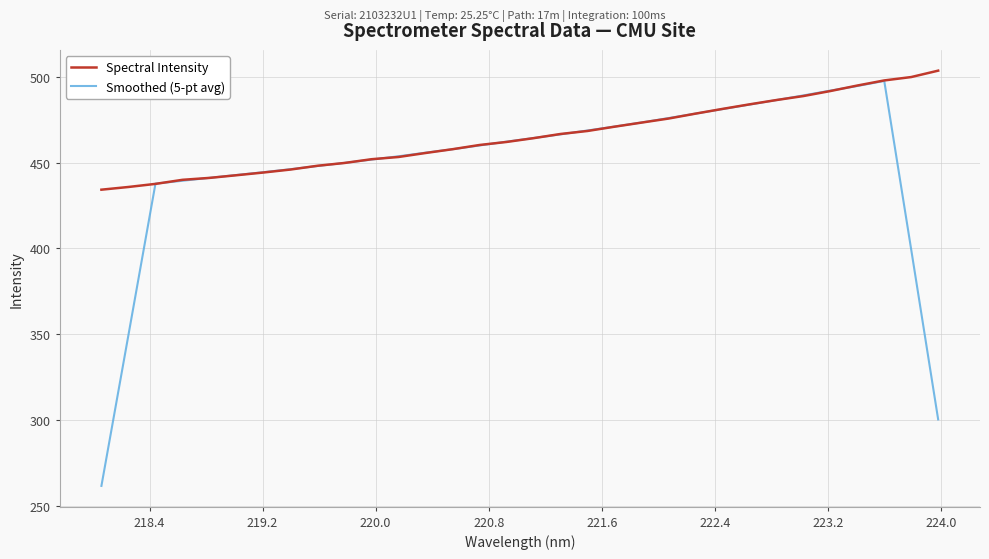

What is the minimum value for Spectral Intensity?

434.3